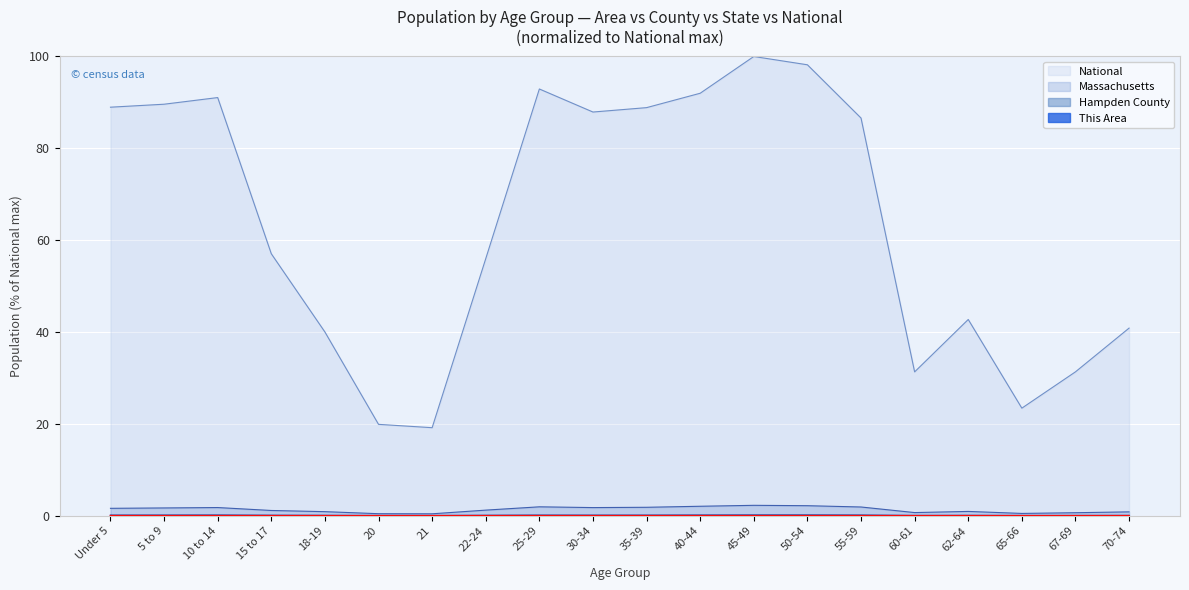

The value of This Area at 15 to 17 is 0.0. True or false?

False